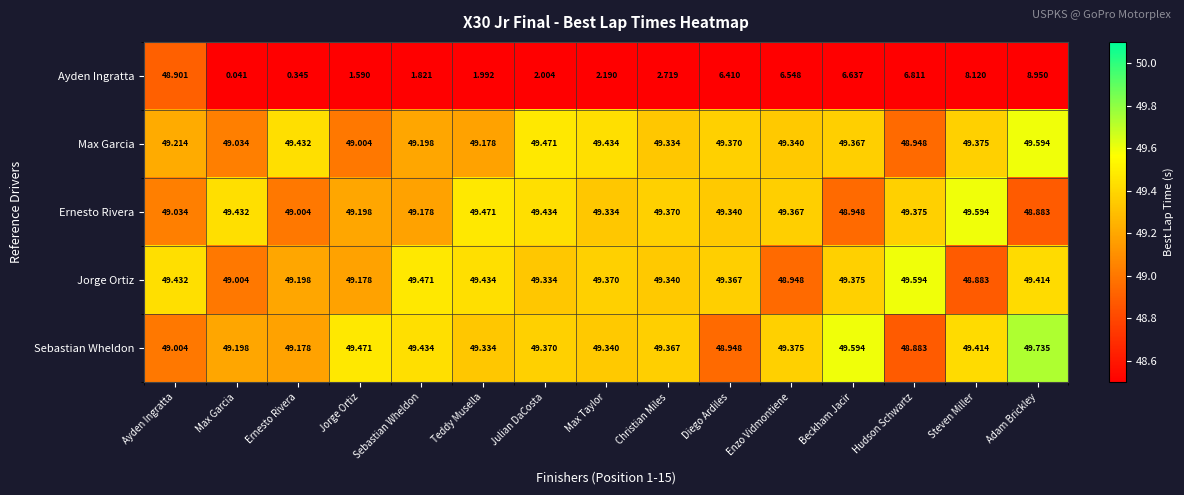

Which category has the highest value across all series?

Adam Brickley